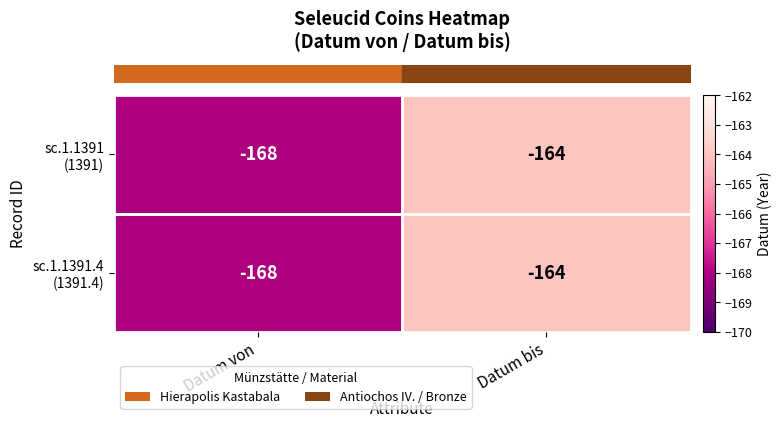

What is the minimum value shown in the chart?

-168